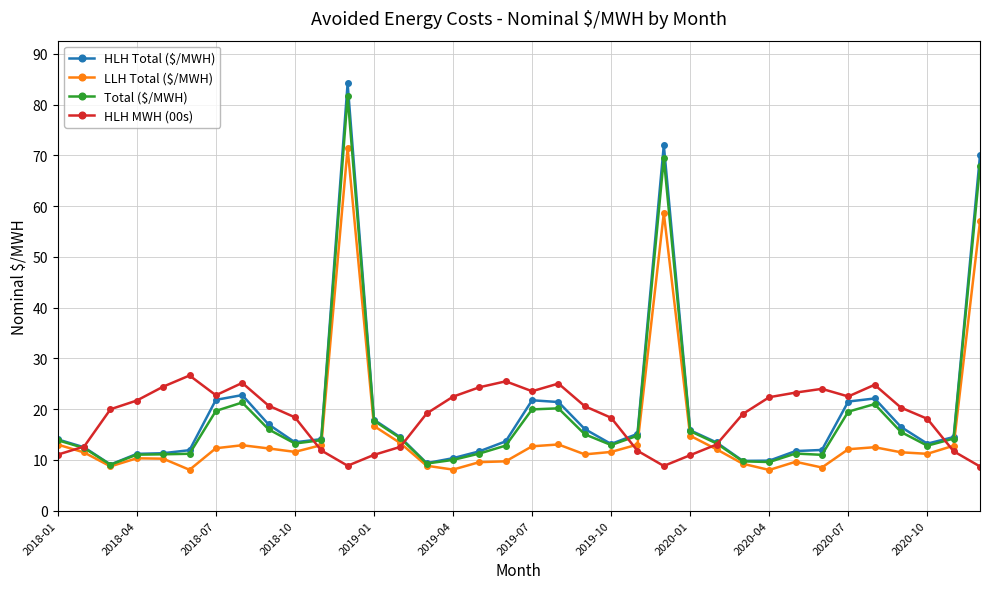

Which series has the largest range (max minus min)?

HLH Total ($/MWH)